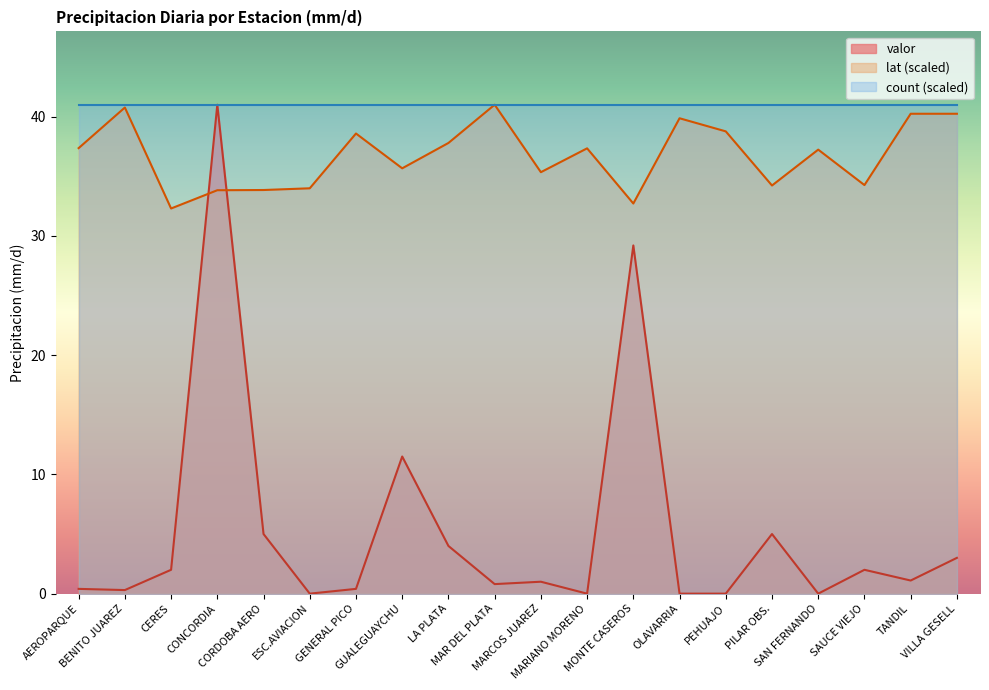

What are all the series names shown in the legend?

valor, lat (scaled), count (scaled)